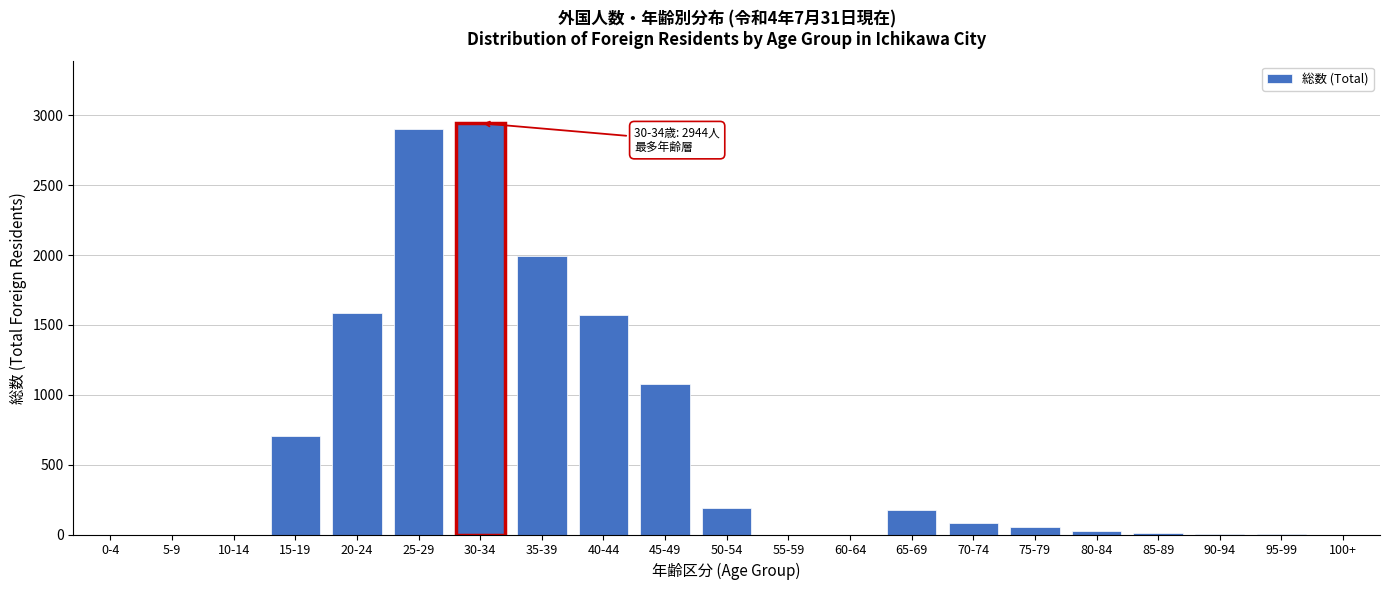

What is the maximum value shown in the chart?

2944